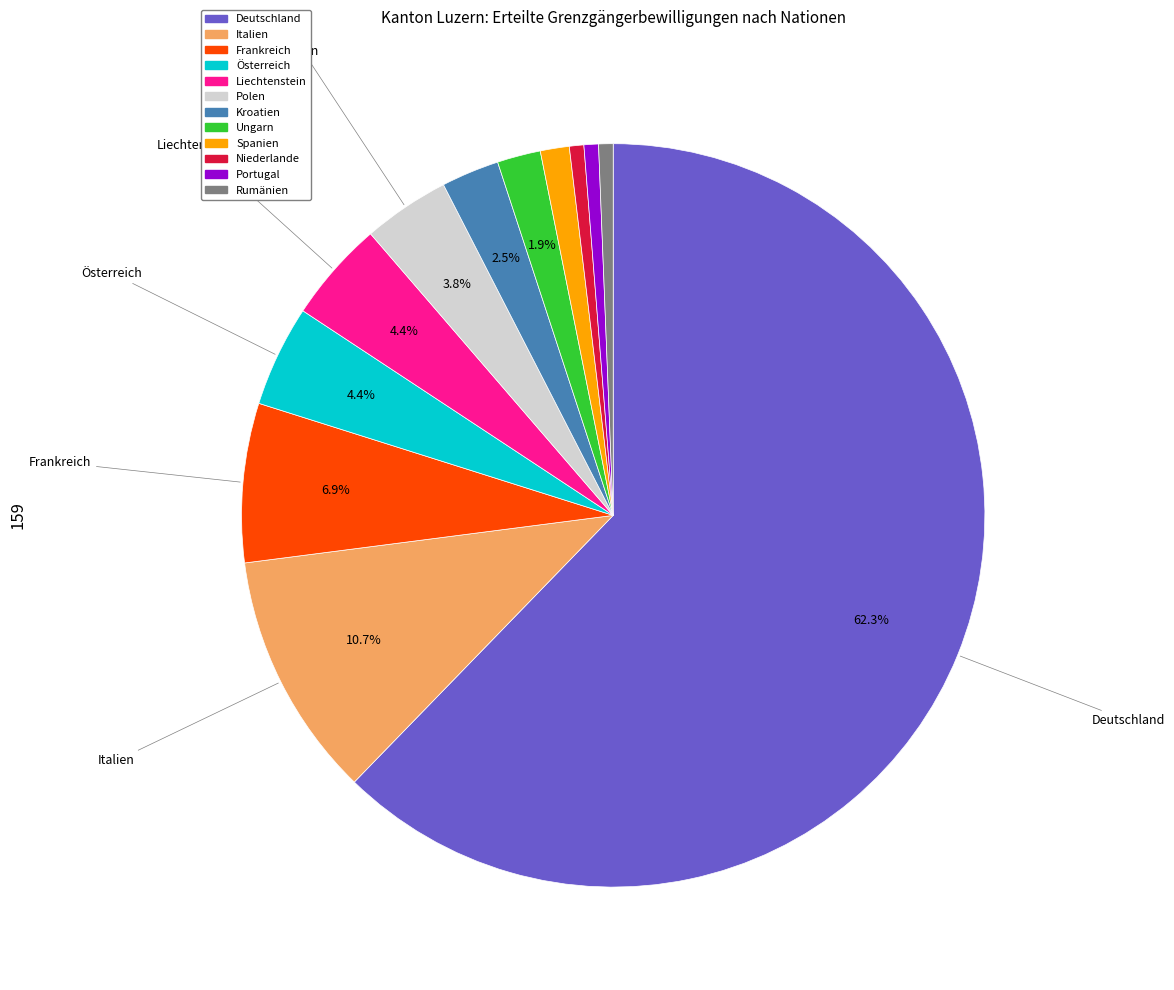

Approximately how many times larger is the value at Österreich compared to Ungarn?

2.3